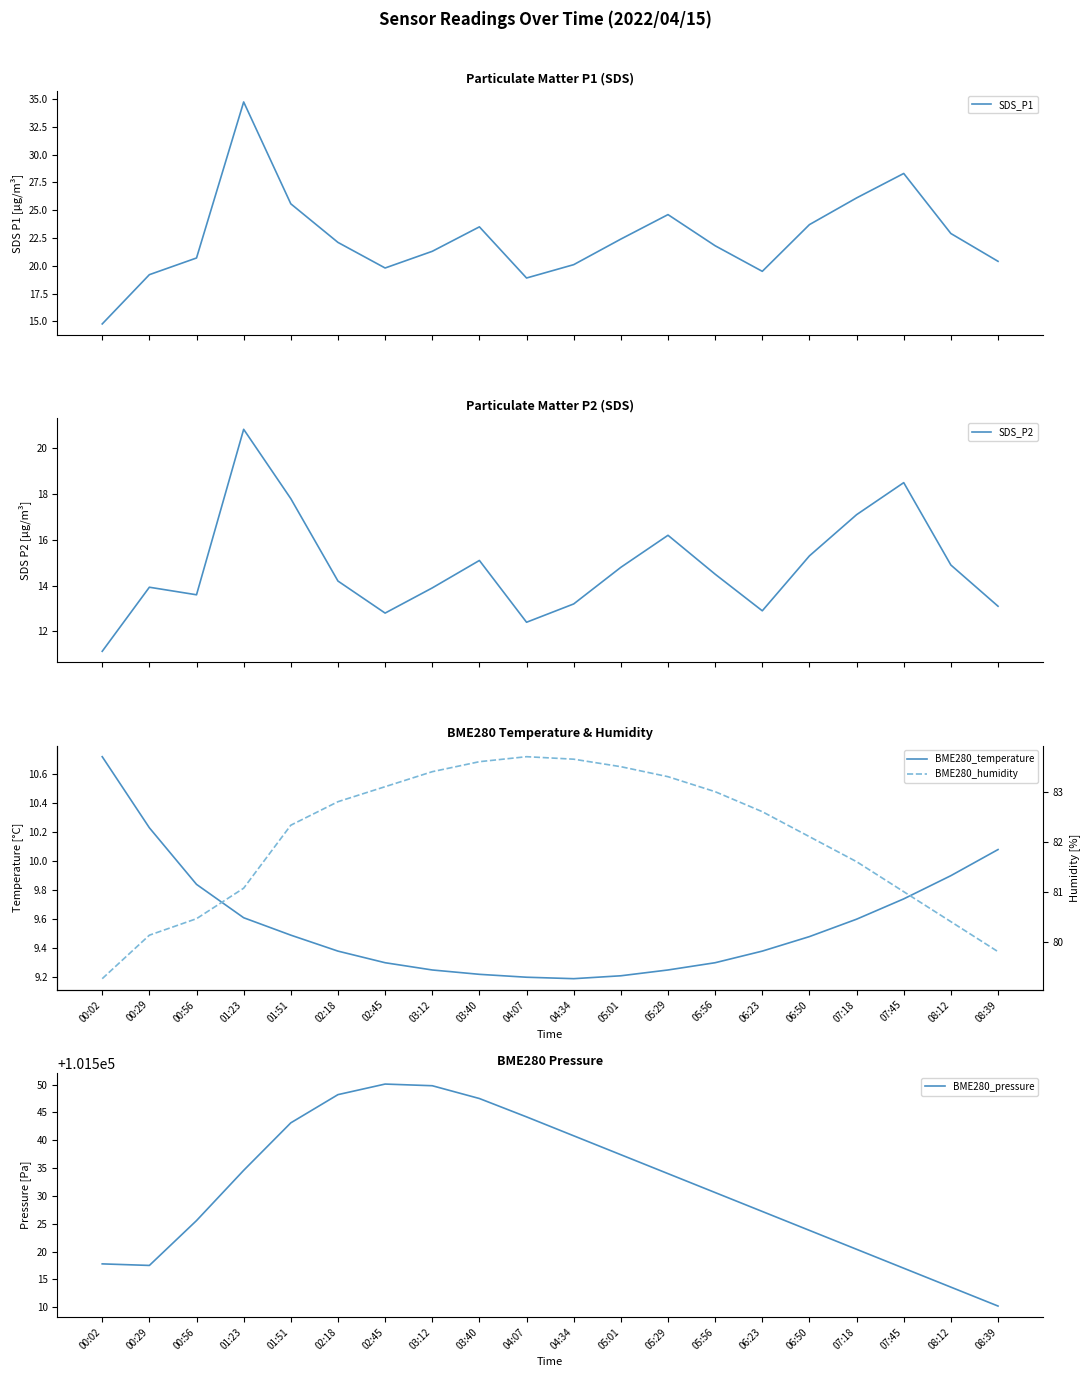

Reading left to right, extract all data points from this chart.

SDS_P1: 00:02=14.8	00:29=19.2	00:56=20.7	01:23=34.7	01:51=25.6	02:18=22.1	02:45=19.8	03:12=21.3	03:40=23.5	04:07=18.9	04:34=20.1	05:01=22.4	05:29=24.6	05:56=21.8	06:23=19.5	06:50=23.7	07:18=26.1	07:45=28.3	08:12=22.9	08:39=20.4
SDS_P2: 00:02=11.1	00:29=13.9	00:56=13.6	01:23=20.8	01:51=17.8	02:18=14.2	02:45=12.8	03:12=13.9	03:40=15.1	04:07=12.4	04:34=13.2	05:01=14.8	05:29=16.2	05:56=14.5	06:23=12.9	06:50=15.3	07:18=17.1	07:45=18.5	08:12=14.9	08:39=13.1
BME280_temperature: 00:02=10.7	00:29=10.2	00:56=9.8	01:23=9.6	01:51=9.5	02:18=9.4	02:45=9.3	03:12=9.2	03:40=9.2	04:07=9.2	04:34=9.2	05:01=9.2	05:29=9.2	05:56=9.3	06:23=9.4	06:50=9.5	07:18=9.6	07:45=9.7	08:12=9.9	08:39=10.1
BME280_pressure: 00:02=101517.8	00:29=101517.5	00:56=101525.6	01:23=101534.6	01:51=101543.1	02:18=101548.2	02:45=101550.1	03:12=101549.8	03:40=101547.5	04:07=101544.2	04:34=101540.8	05:01=101537.4	05:29=101534.0	05:56=101530.6	06:23=101527.2	06:50=101523.8	07:18=101520.4	07:45=101517.0	08:12=101513.6	08:39=101510.2
BME280_humidity: 00:02=79.3	00:29=80.1	00:56=80.5	01:23=81.1	01:51=82.3	02:18=82.8	02:45=83.1	03:12=83.4	03:40=83.6	04:07=83.7	04:34=83.7	05:01=83.5	05:29=83.3	05:56=83.0	06:23=82.6	06:50=82.1	07:18=81.6	07:45=81.0	08:12=80.4	08:39=79.8